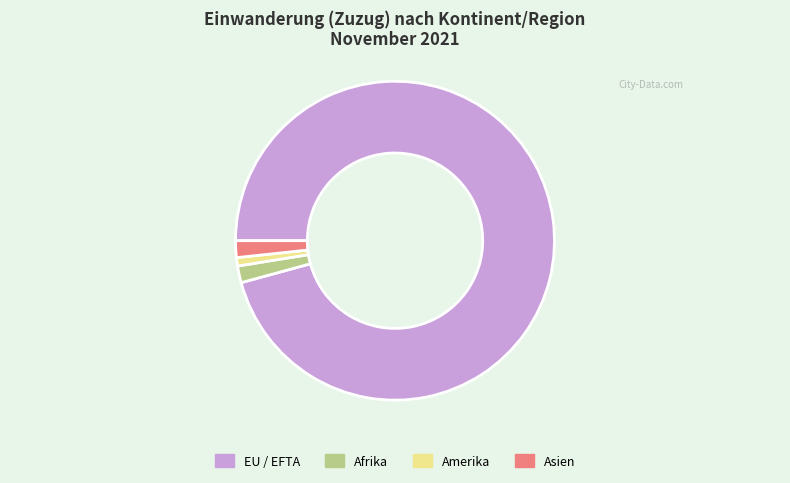

What is the majority slice?

EU / EFTA